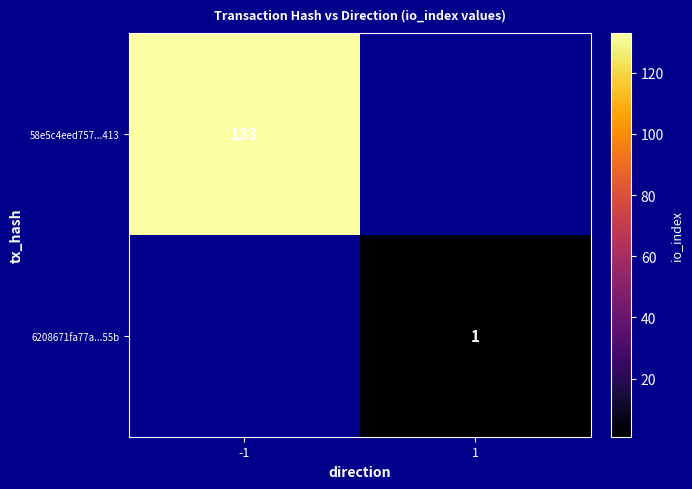

The value of 58e5c4eed757...413 at -1 is 217. True or false?

False